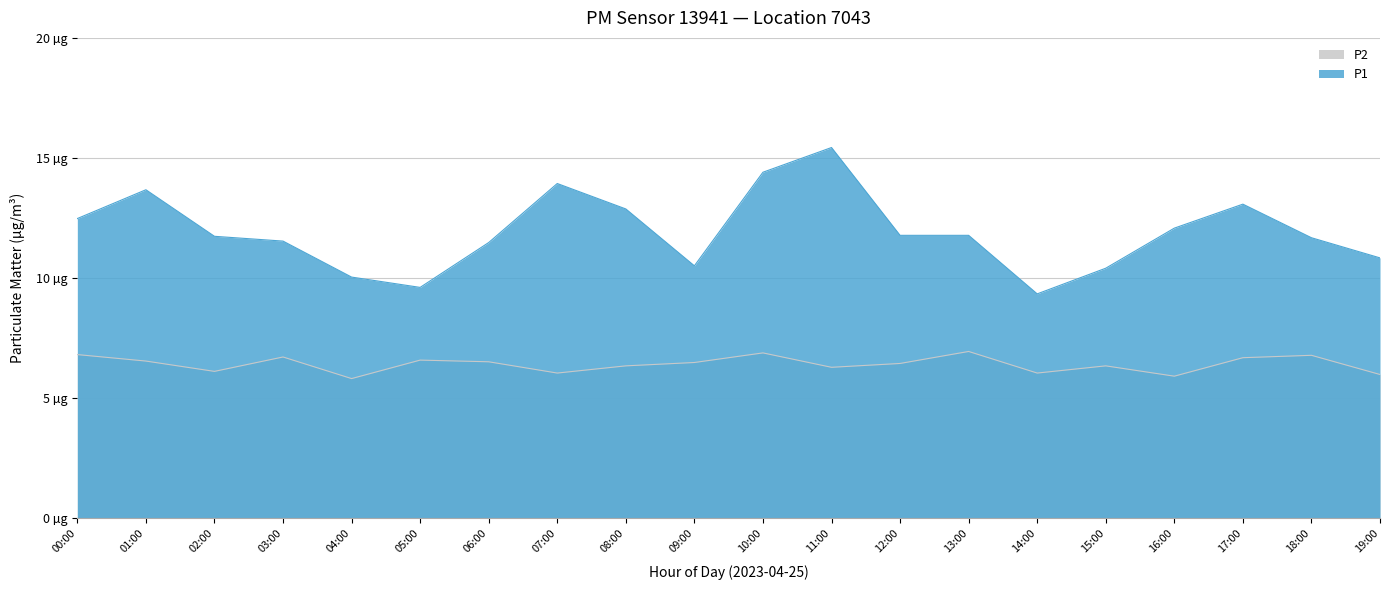

At which category is the sum across all series the highest?

11:00